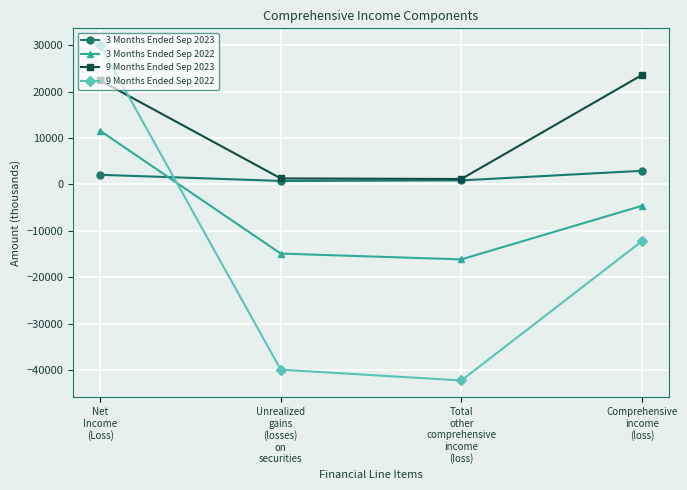

True or false: 9 Months Ended Sep 2023 has a value of 1288 at Unrealized
gains
(losses)
on
securities.

True